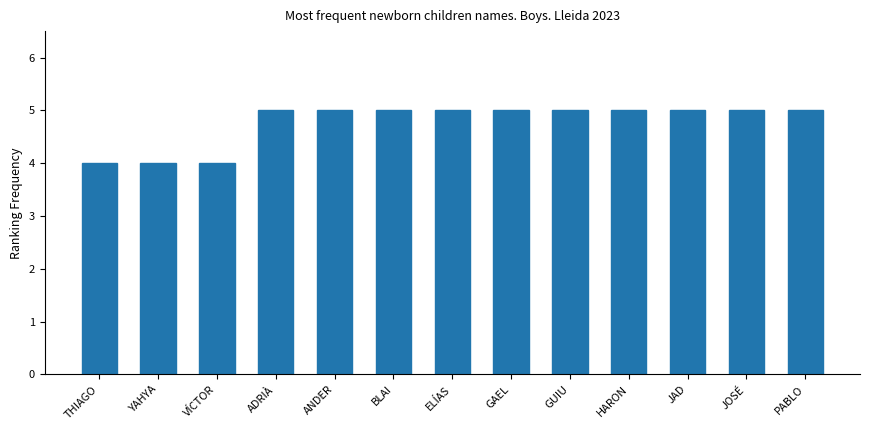

Reading left to right, what are all the values shown in this chart?

4	4	4	5	5	5	5	5	5	5	5	5	5